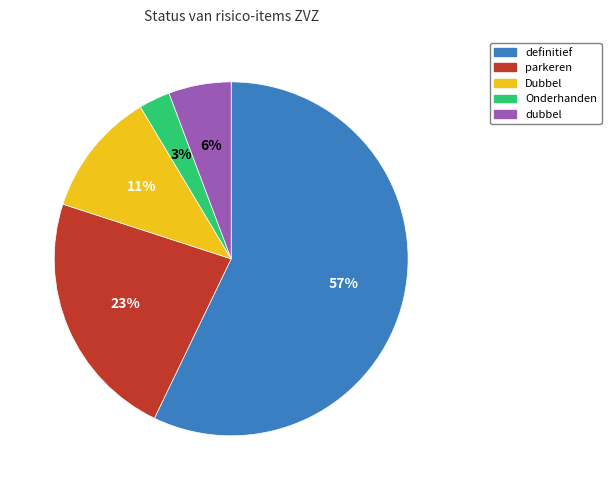

Is the sum of Onderhanden and definitief greater than half?

Yes